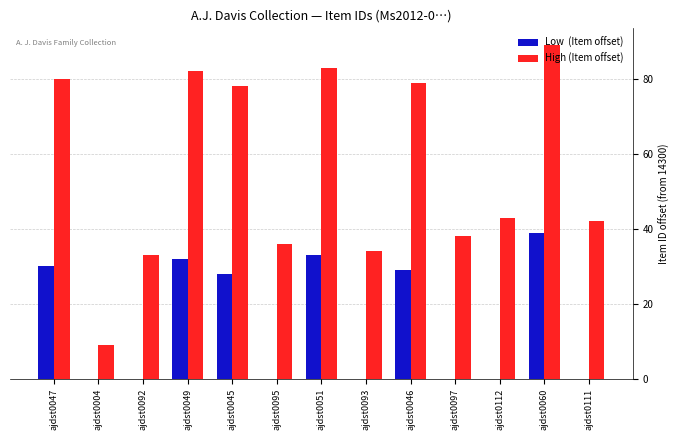

What is the total value across all series at ajdst0112?

43